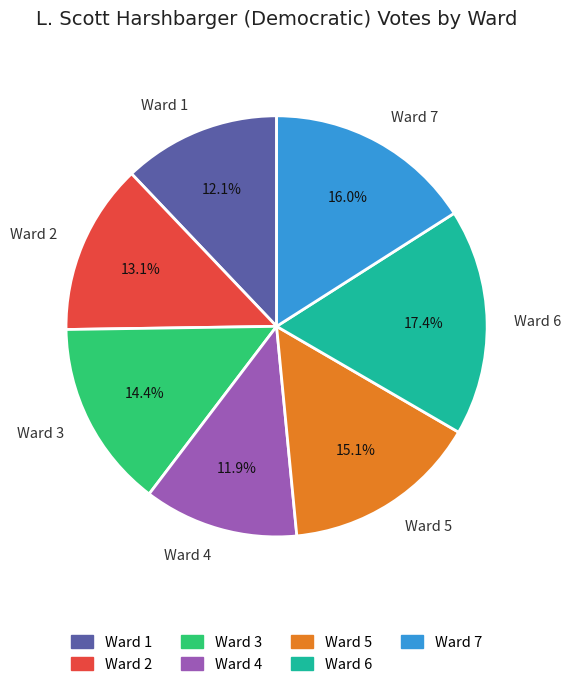

Is it true that Ward 7 is 23% of the pie?

False